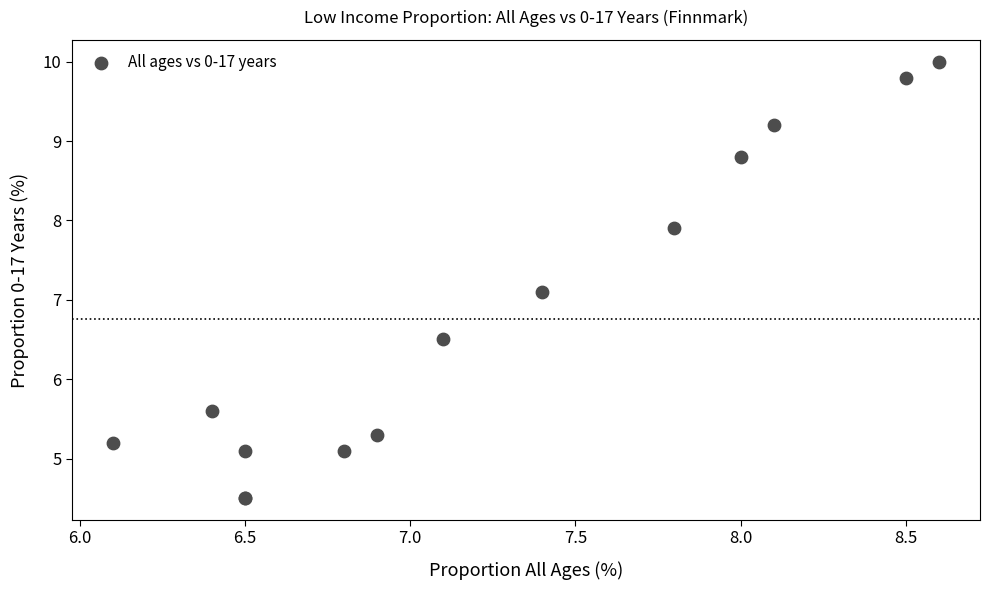

What Y value in the scatter plot is closest to 7?

7.1